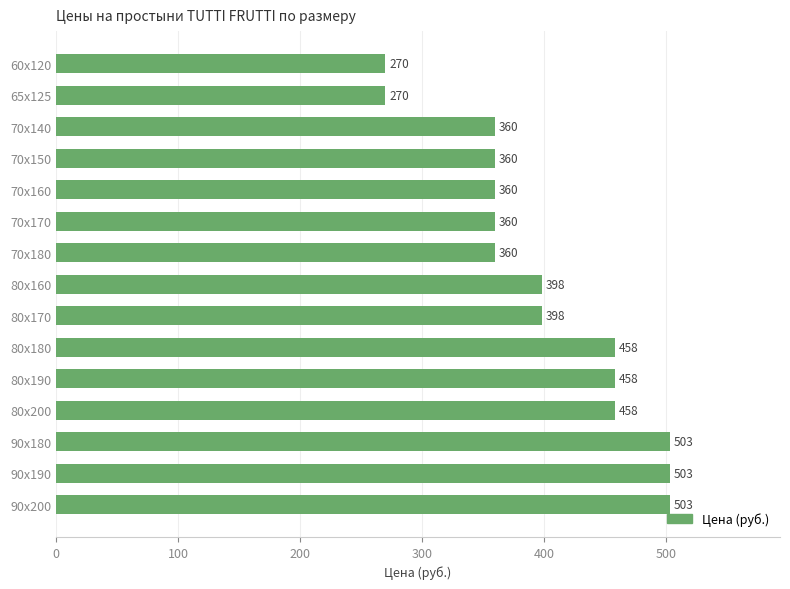

How many bars are there in total?

15